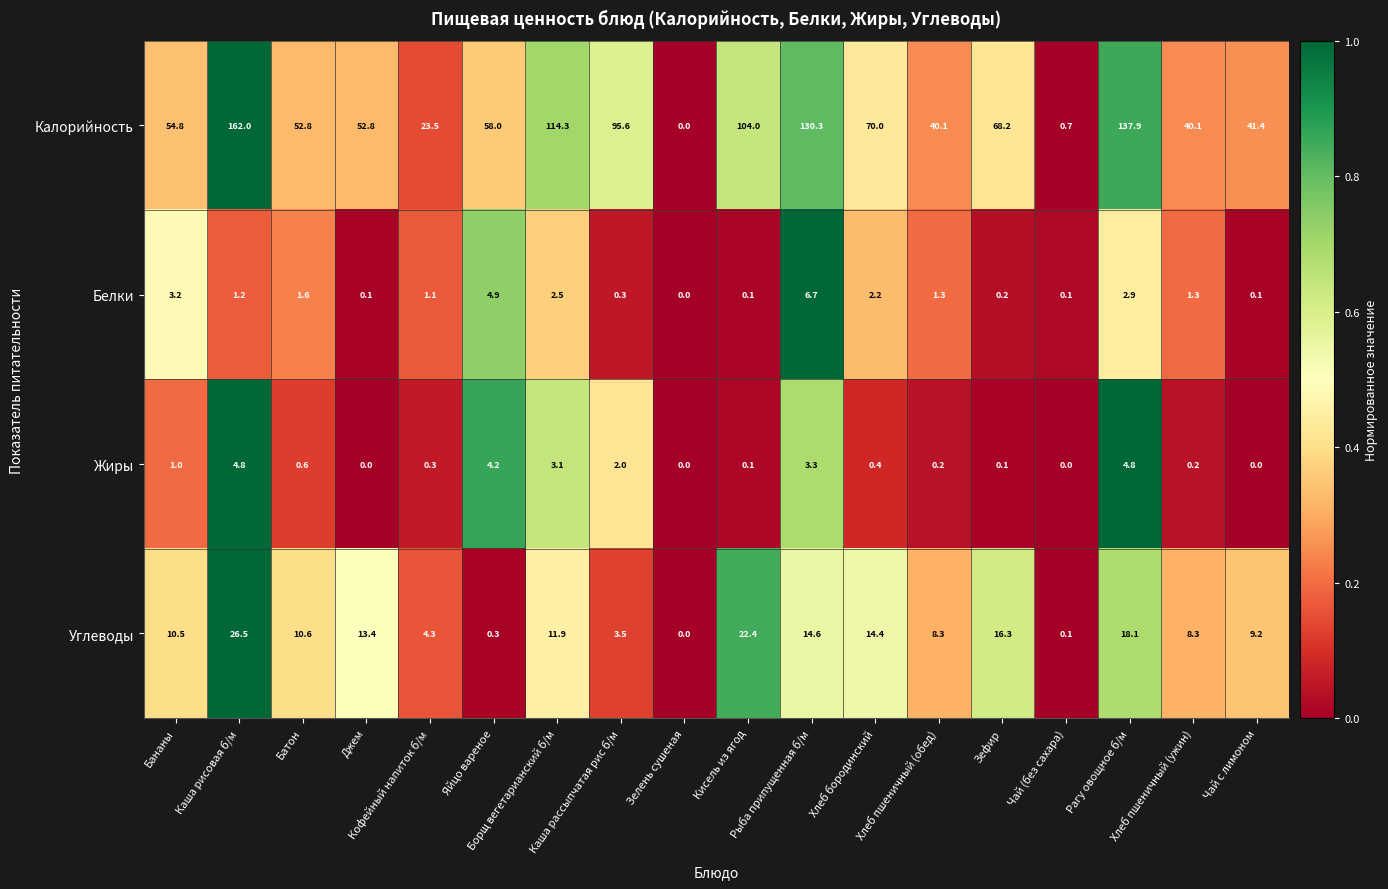

Which series has the largest total across all categories?

Калорийность